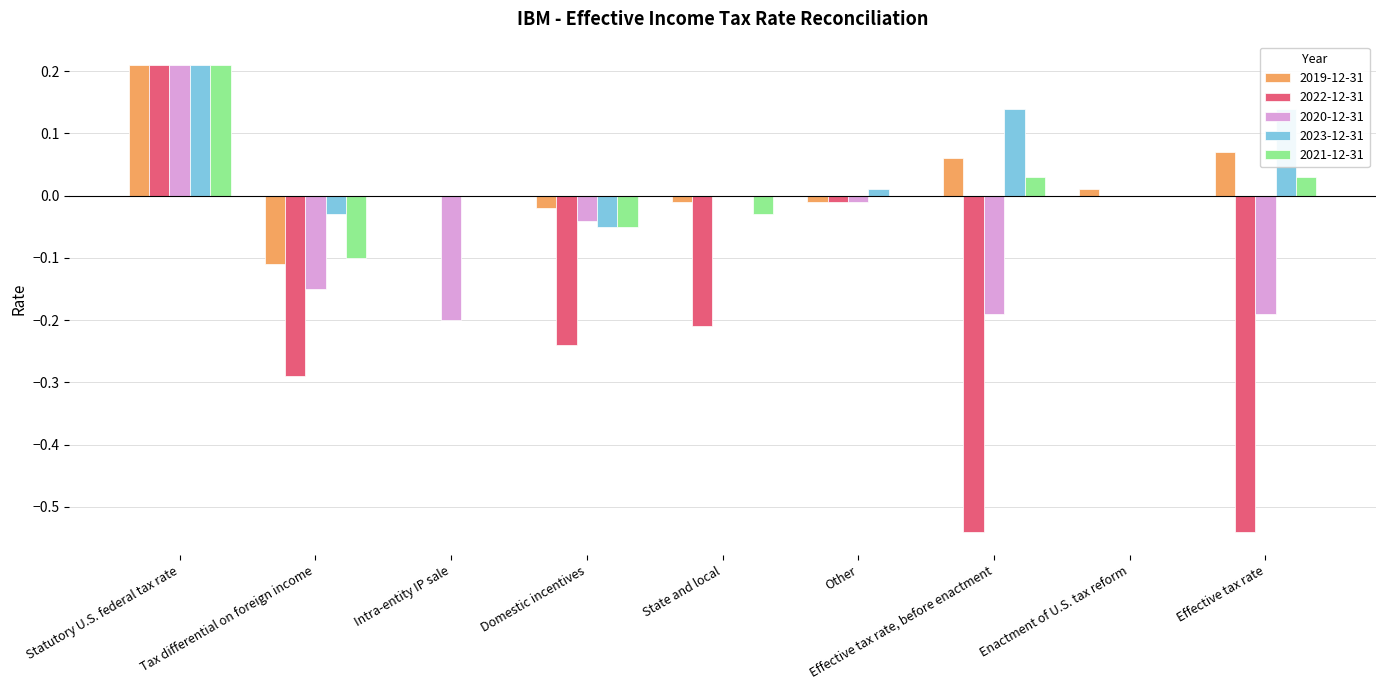

At which label does 2020-12-31 first exceed 0?

Statutory U.S. federal tax rate